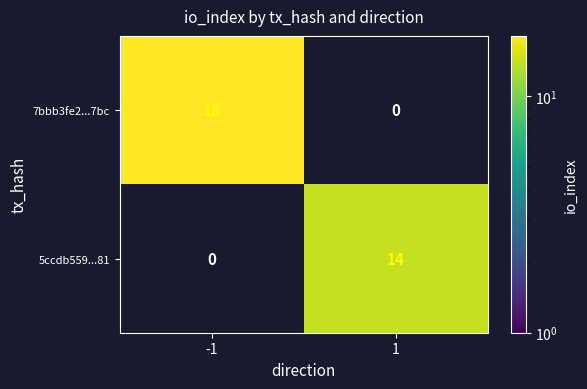

The value of 5ccdb559...81 at 1 is 24. True or false?

False